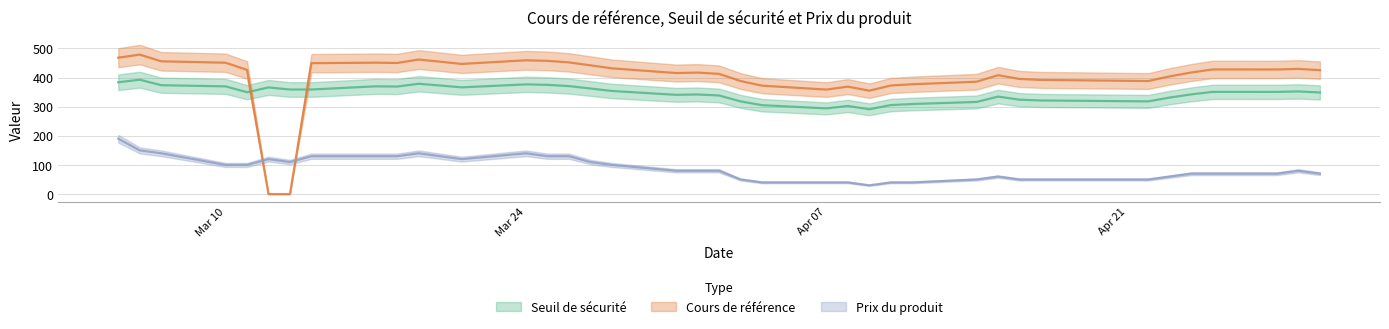

Which series ends up on top after the final intersection of Cours de référence and Prix du produit?

Cours de référence